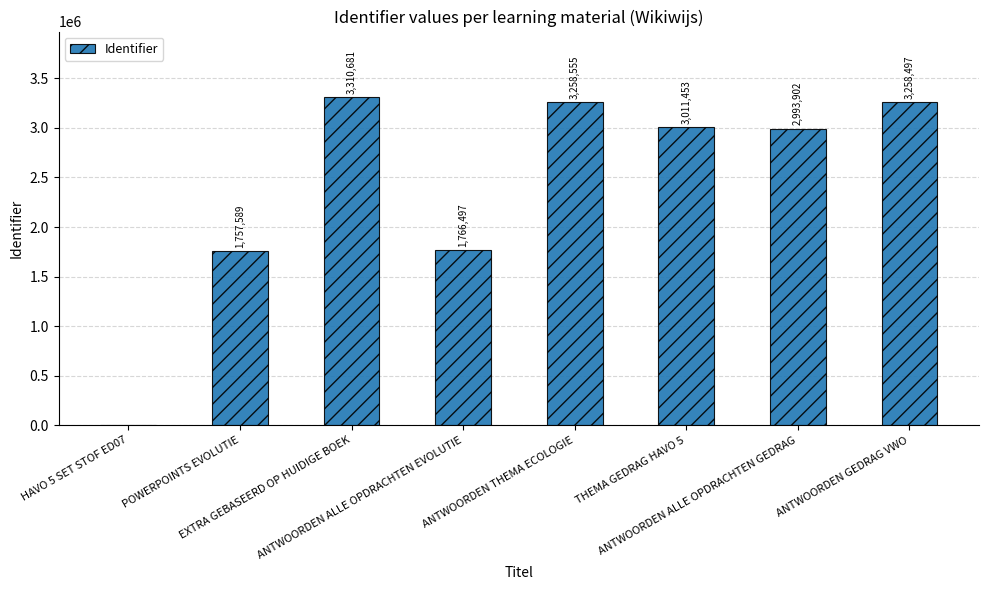

What is the change in value from POWERPOINTS EVOLUTIE to ANTWOORDEN GEDRAG VWO?

+1500908